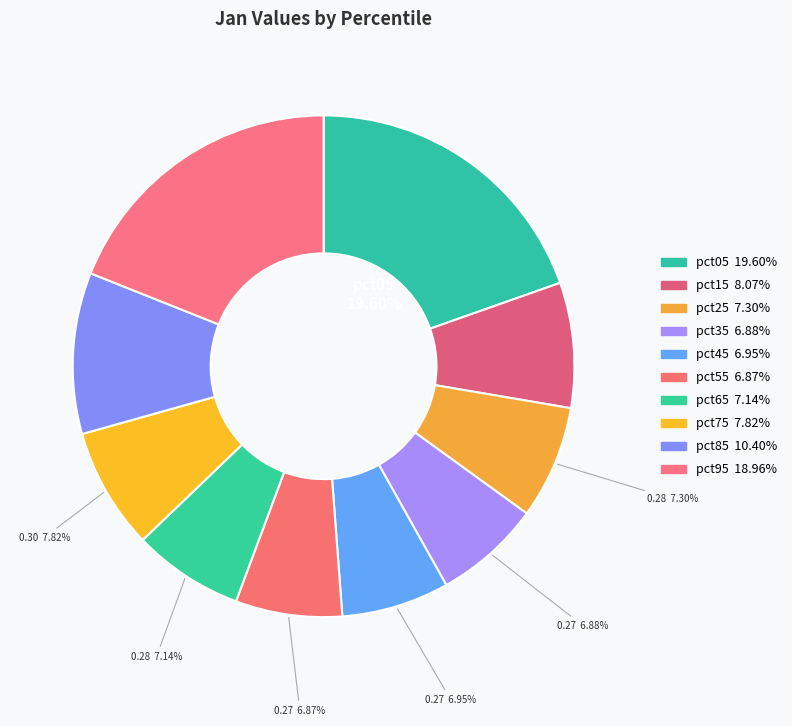

How many segments does this pie chart have?

10